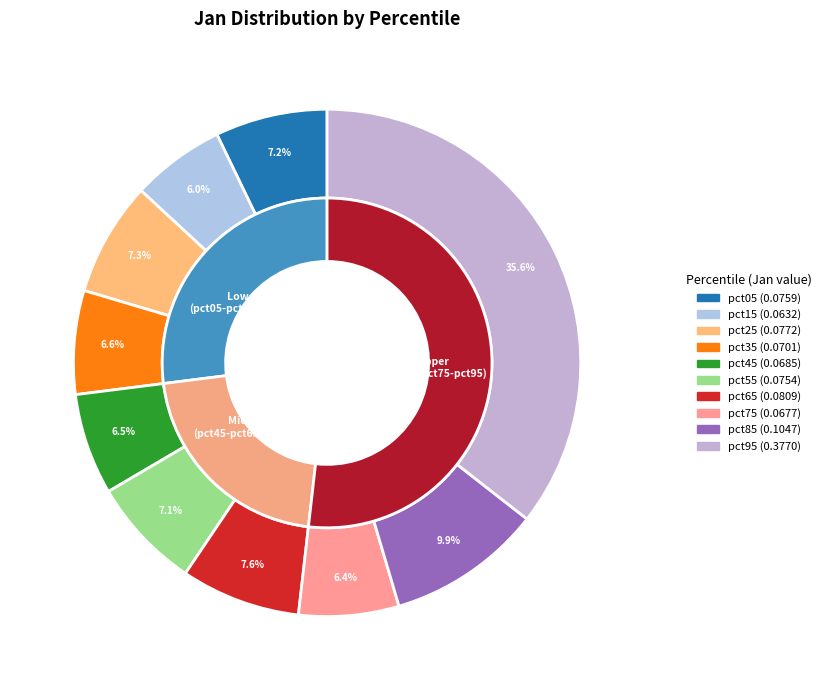

Between pct35 and pct75, which is larger?

pct35